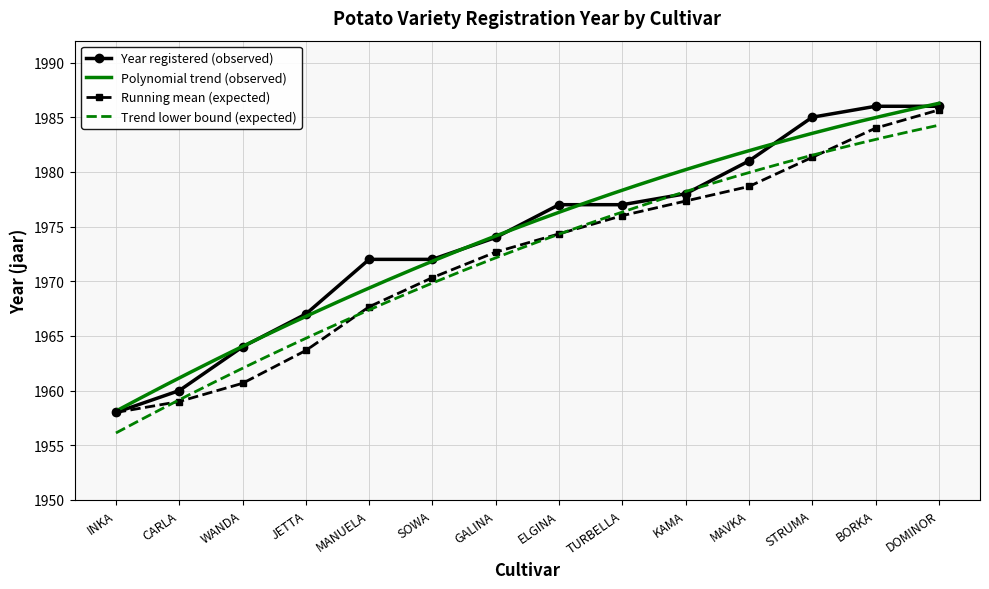

Count the number of categories in the chart.

14